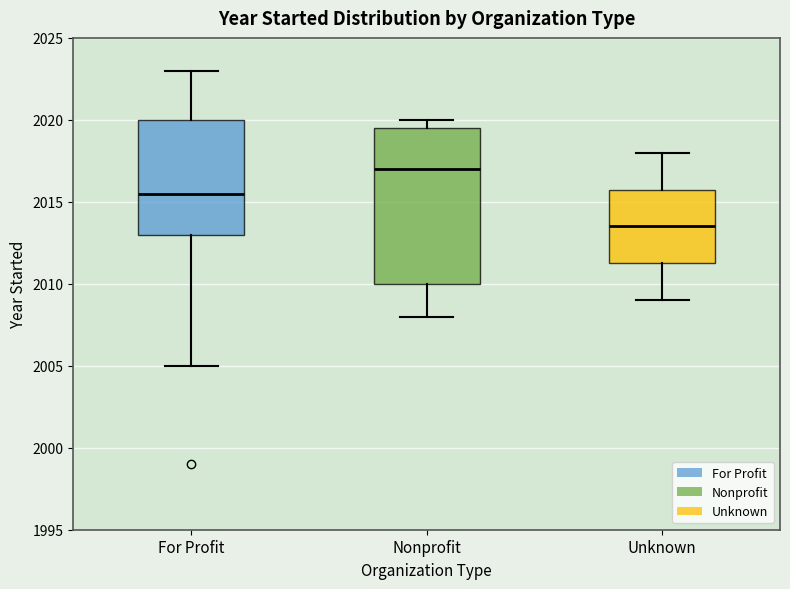

Reading left to right, transcribe this box plot: for each box, give where its median line is, the range the box spans, and where its two whiskers end, as read against the y-axis. The values are not printed on the chart, so give them approximately, as read against the axis.

For Profit: median 2015.5, box 2013.0 to 2020.0, whiskers 2005.0 to 2023.0
Nonprofit: median 2017.0, box 2010.0 to 2019.5, whiskers 2008.0 to 2020.0
Unknown: median 2013.5, box 2011.5 to 2016.0, whiskers 2009.0 to 2018.0